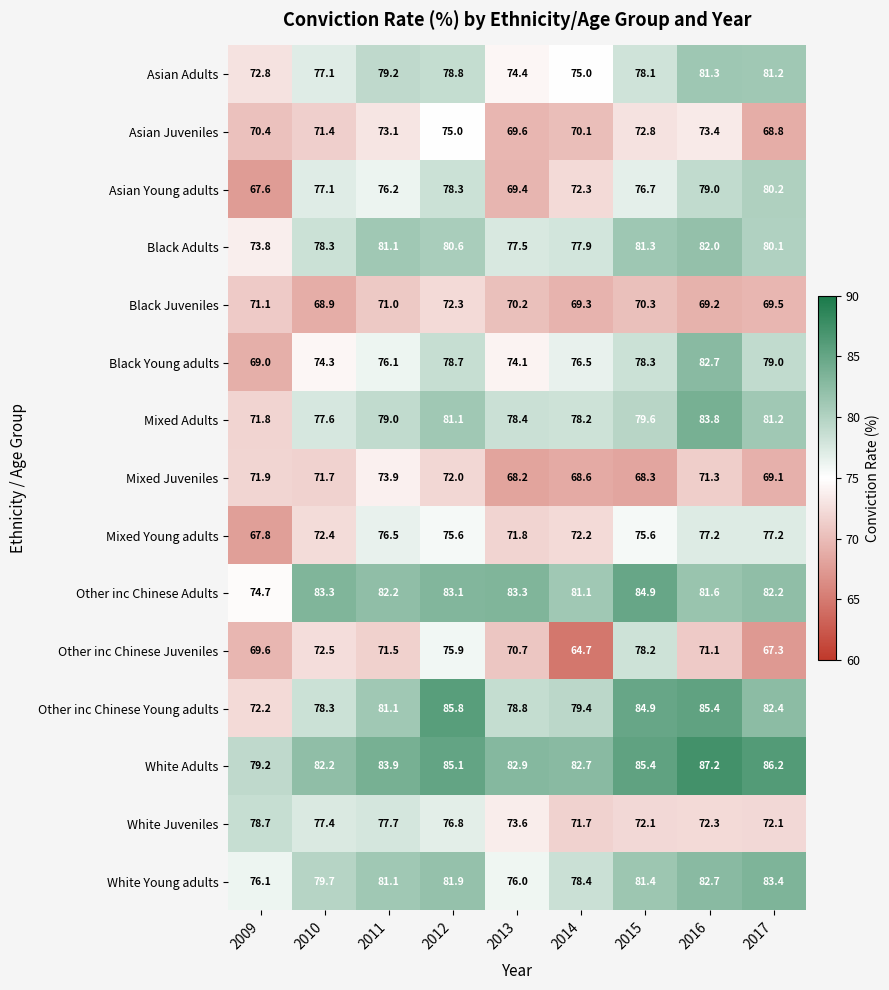

What is the sum of the Asian Juveniles values at 2016 and 2017?

142.2